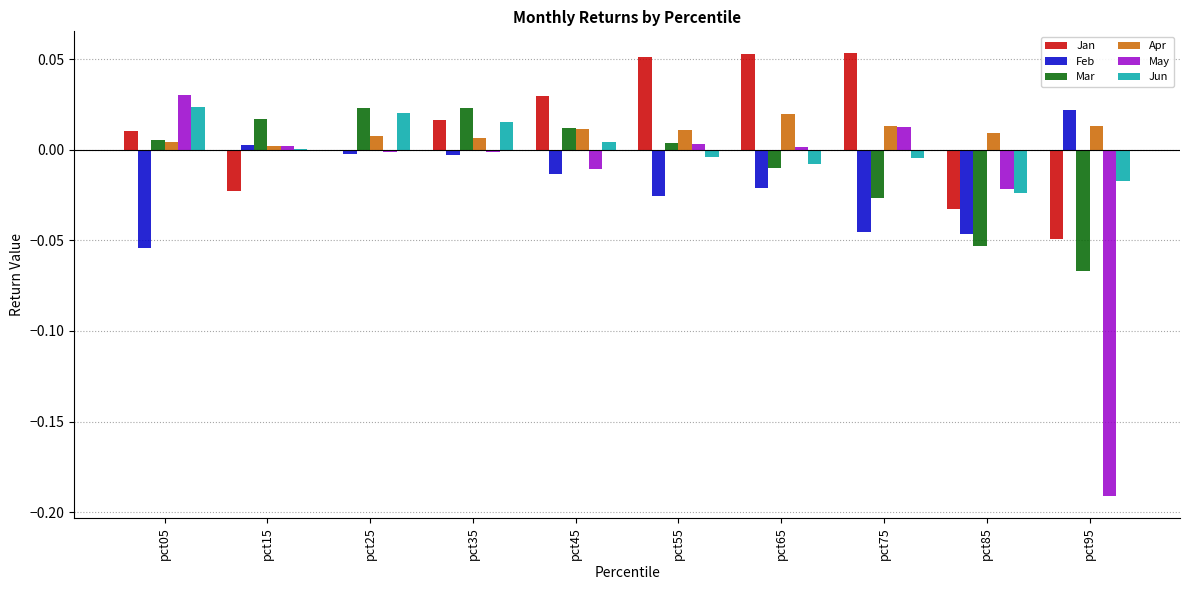

Are the bars grouped side by side (vs. stacked)?

Yes